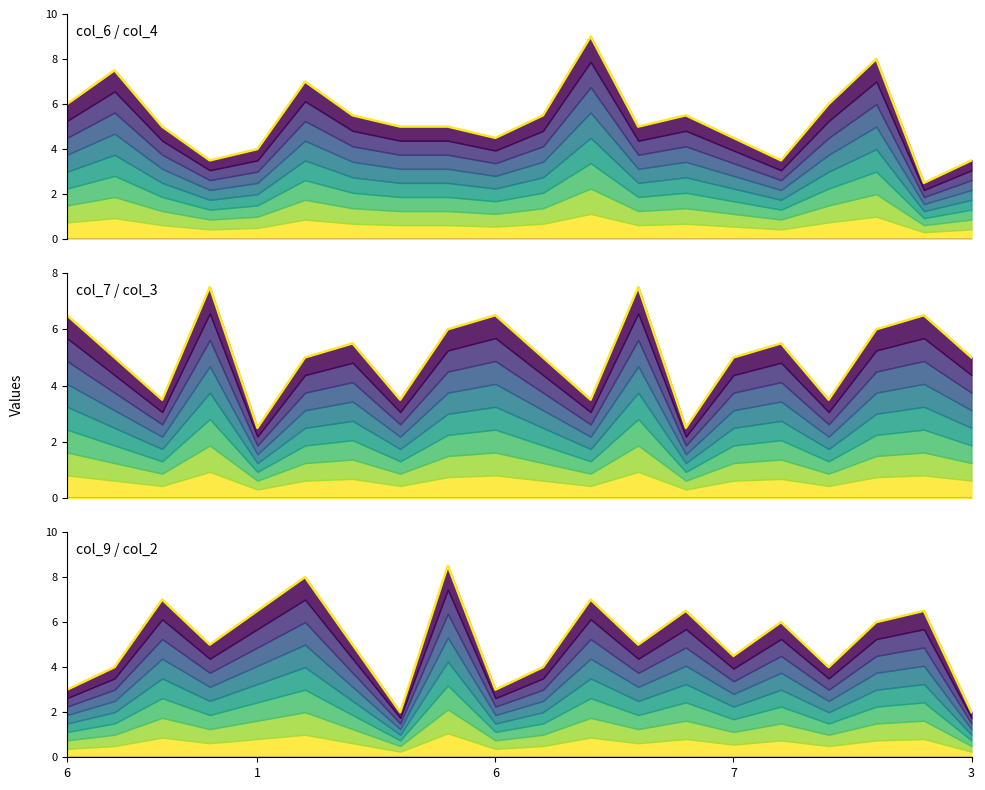

Which category has the highest value in the col_9 series?

8